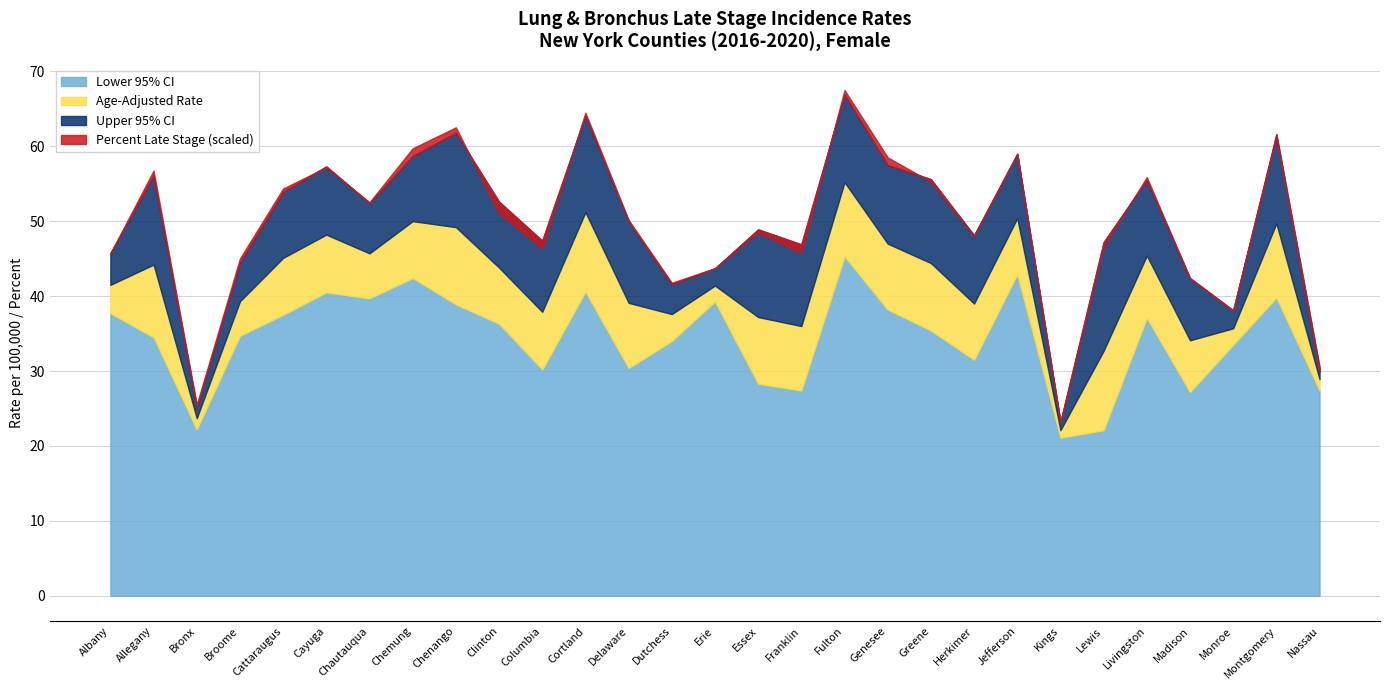

At which category does the chart reach its minimum across all series?

Kings